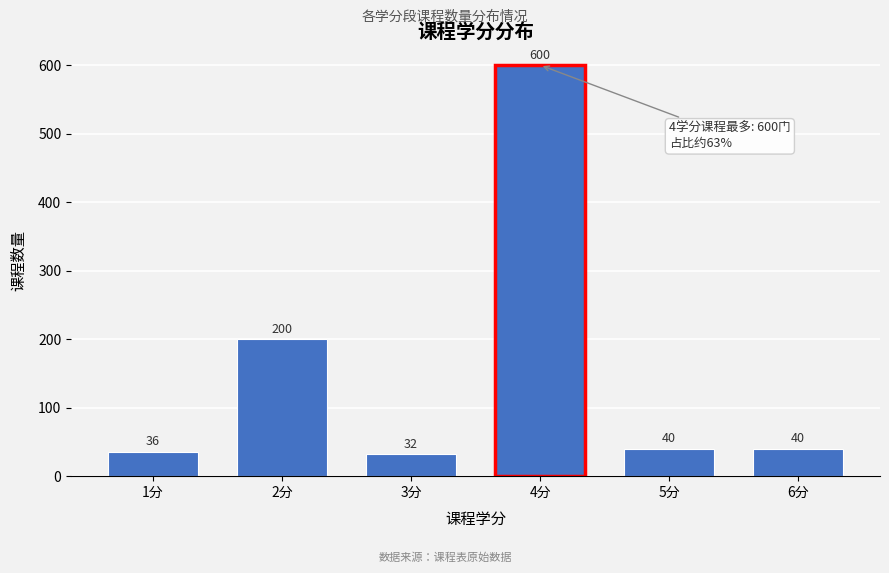

Reading left to right, list all the values displayed in this chart.

1分=36	2分=200	3分=32	4分=600	5分=40	6分=40